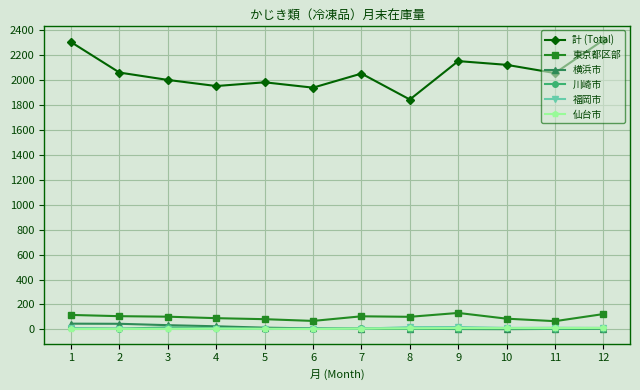

What is the sum of all 東京都区部 values?

1177